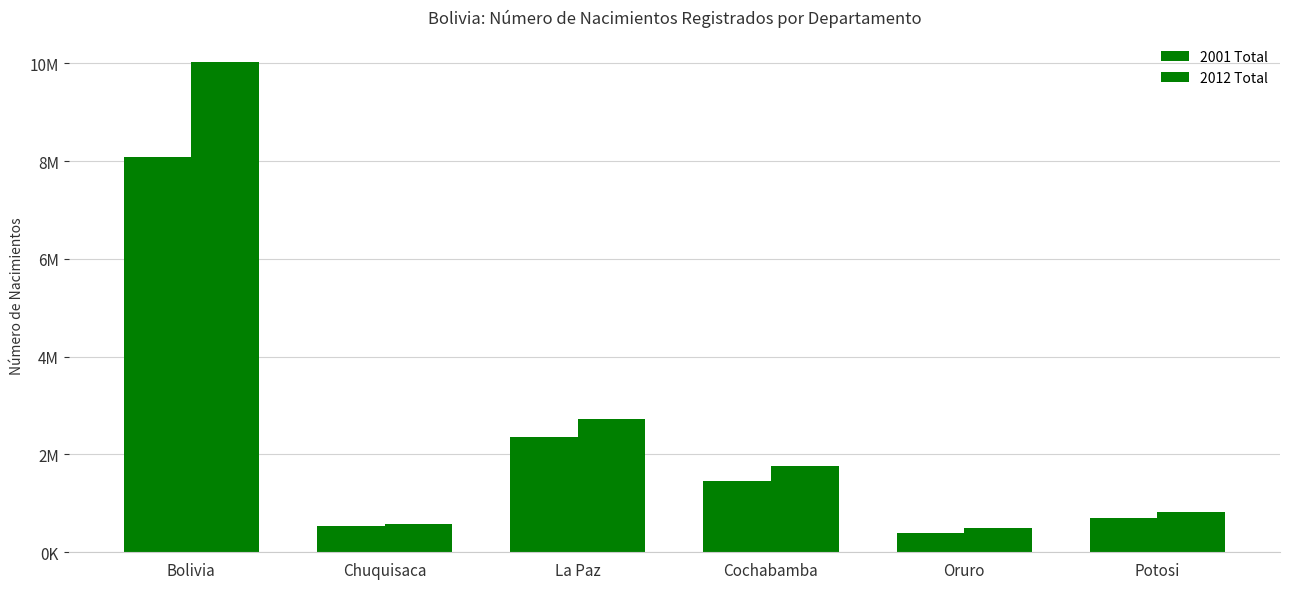

Reading left to right, extract all data points from this chart.

2001 Total: Bolivia=8087617	Chuquisaca=531522	La Paz=2349885	Cochabamba=1455711	Oruro=392451	Potosi=709013
2012 Total: Bolivia=10031603	Chuquisaca=581347	La Paz=2719344	Cochabamba=1762761	Oruro=494587	Potosi=828093